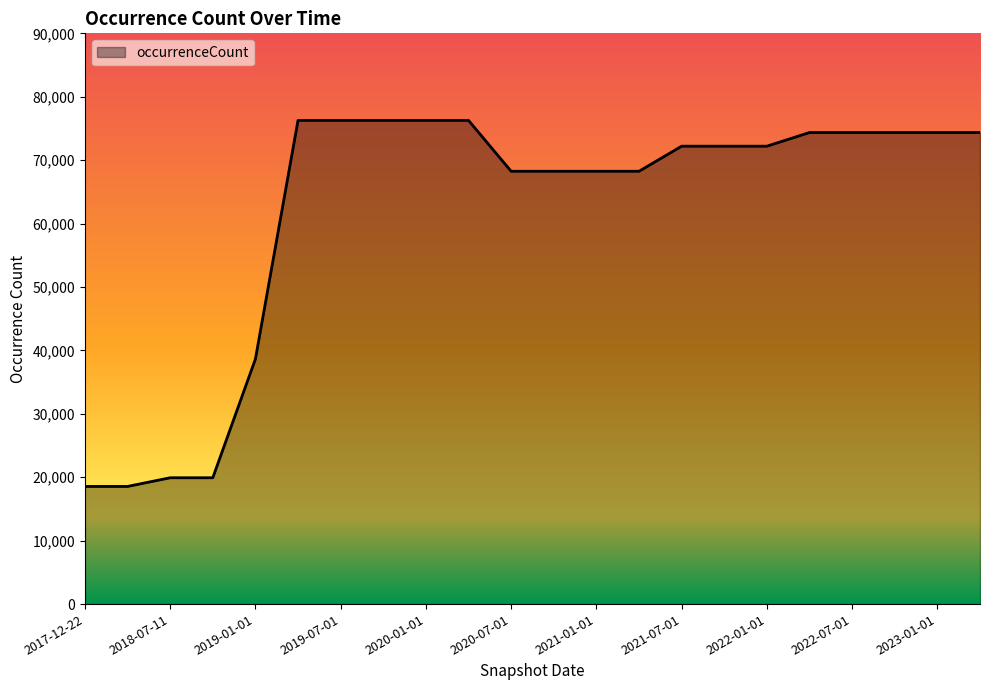

What is the minimum value shown in the chart?

18551